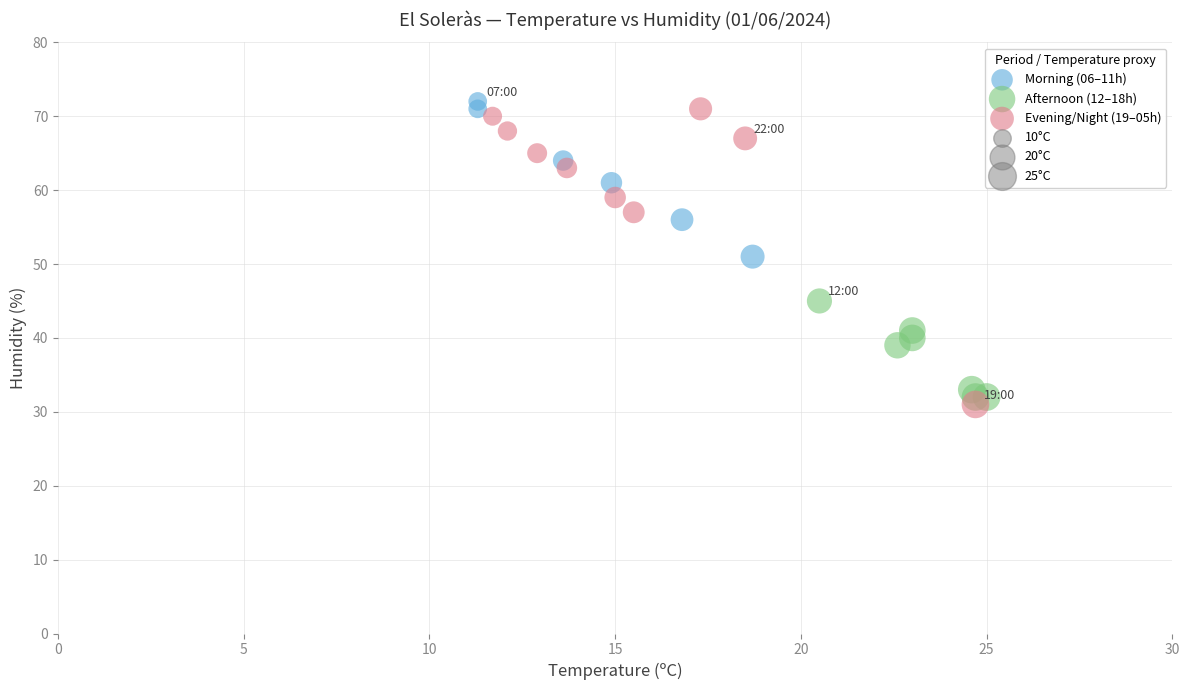

Which series has the largest Y range (max minus min)?

Evening/Night (19–05h)